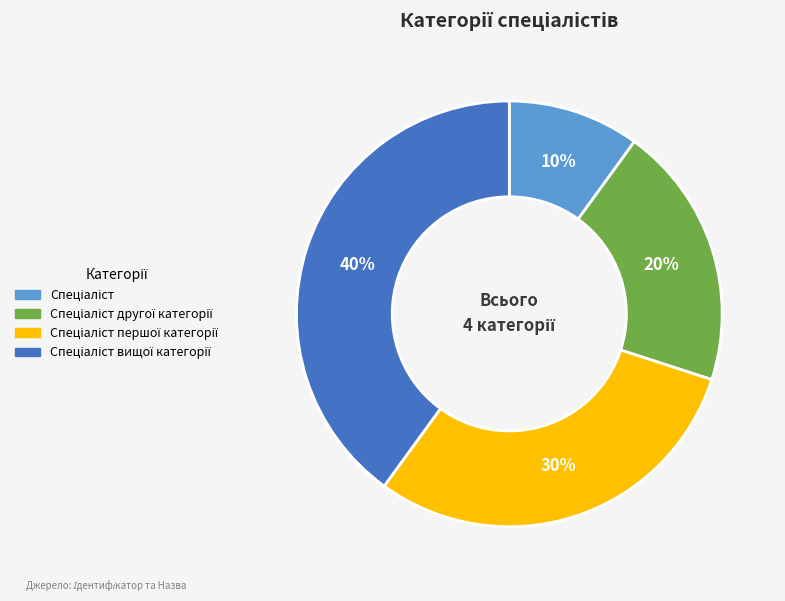

Does any single category account for the majority?

No